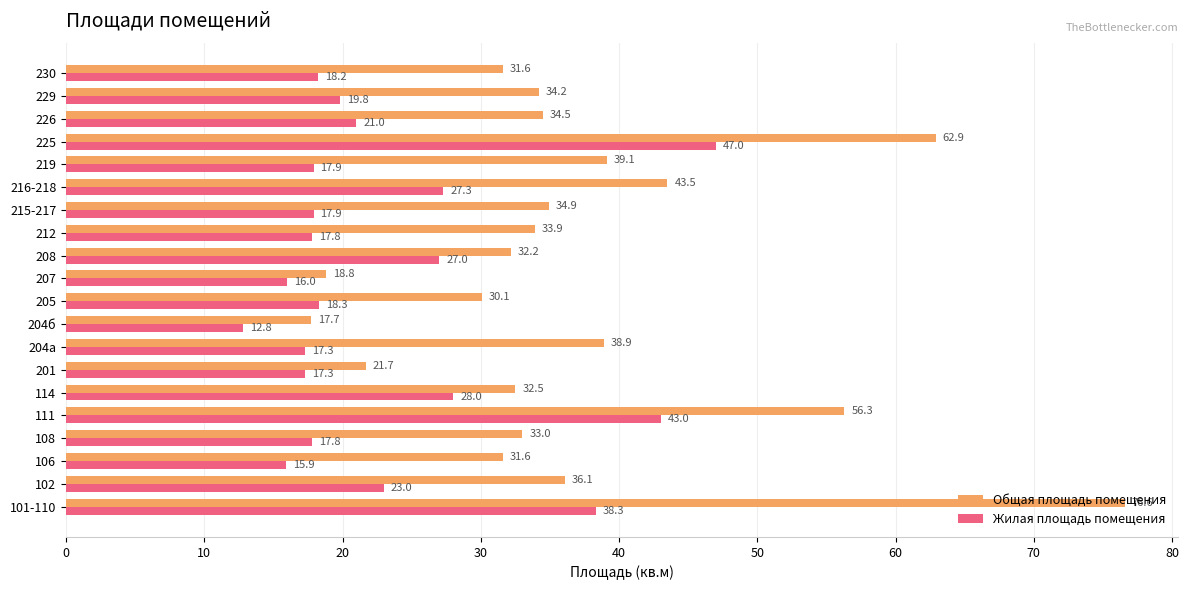

List the series in order of their overall mean, lowest first.

Жилая площадь помещения, Общая площадь помещения